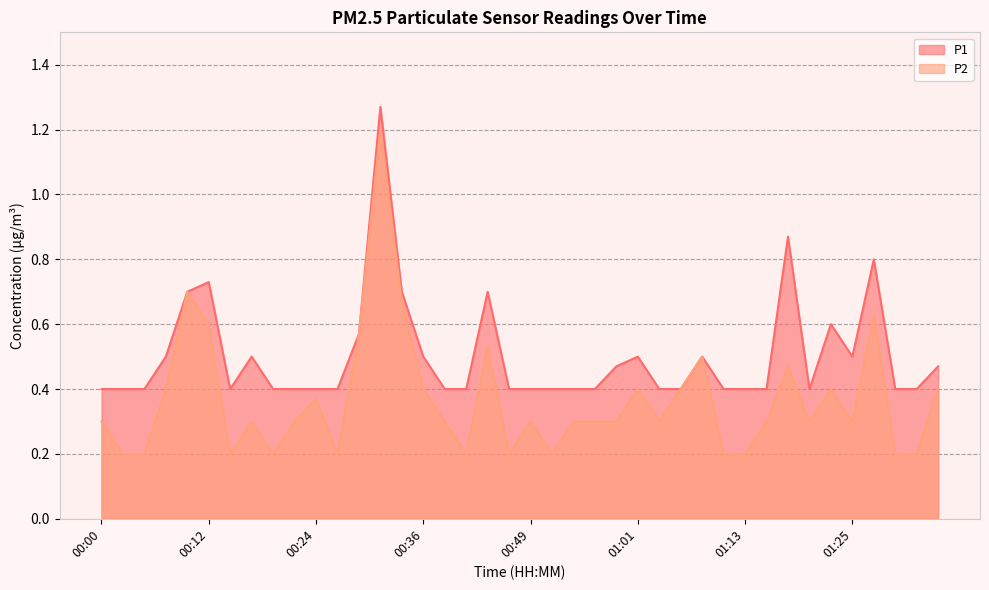

Does the chart display data point markers on the line(s)?

No